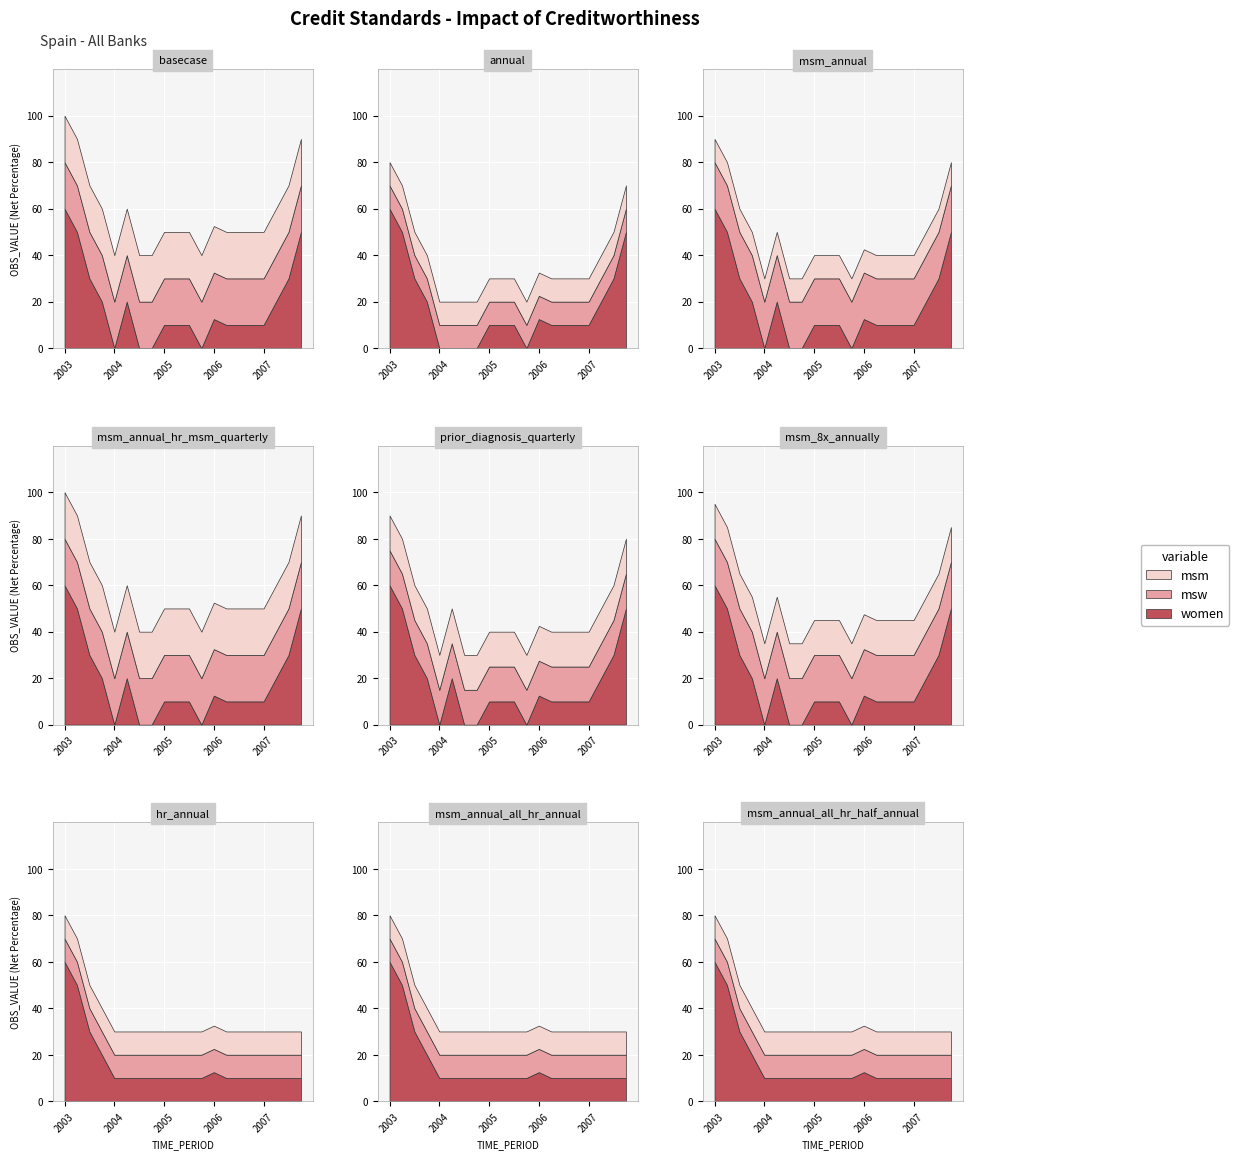

In women, how many points are lower than both neighbors (excluding endpoints)?

2